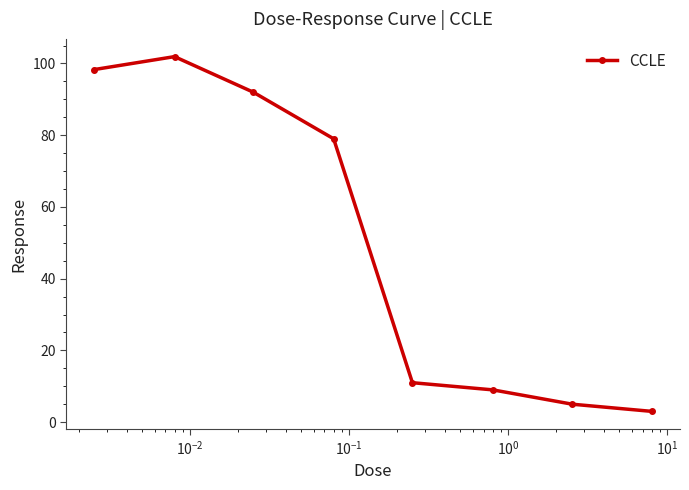

What is the average value?

49.9